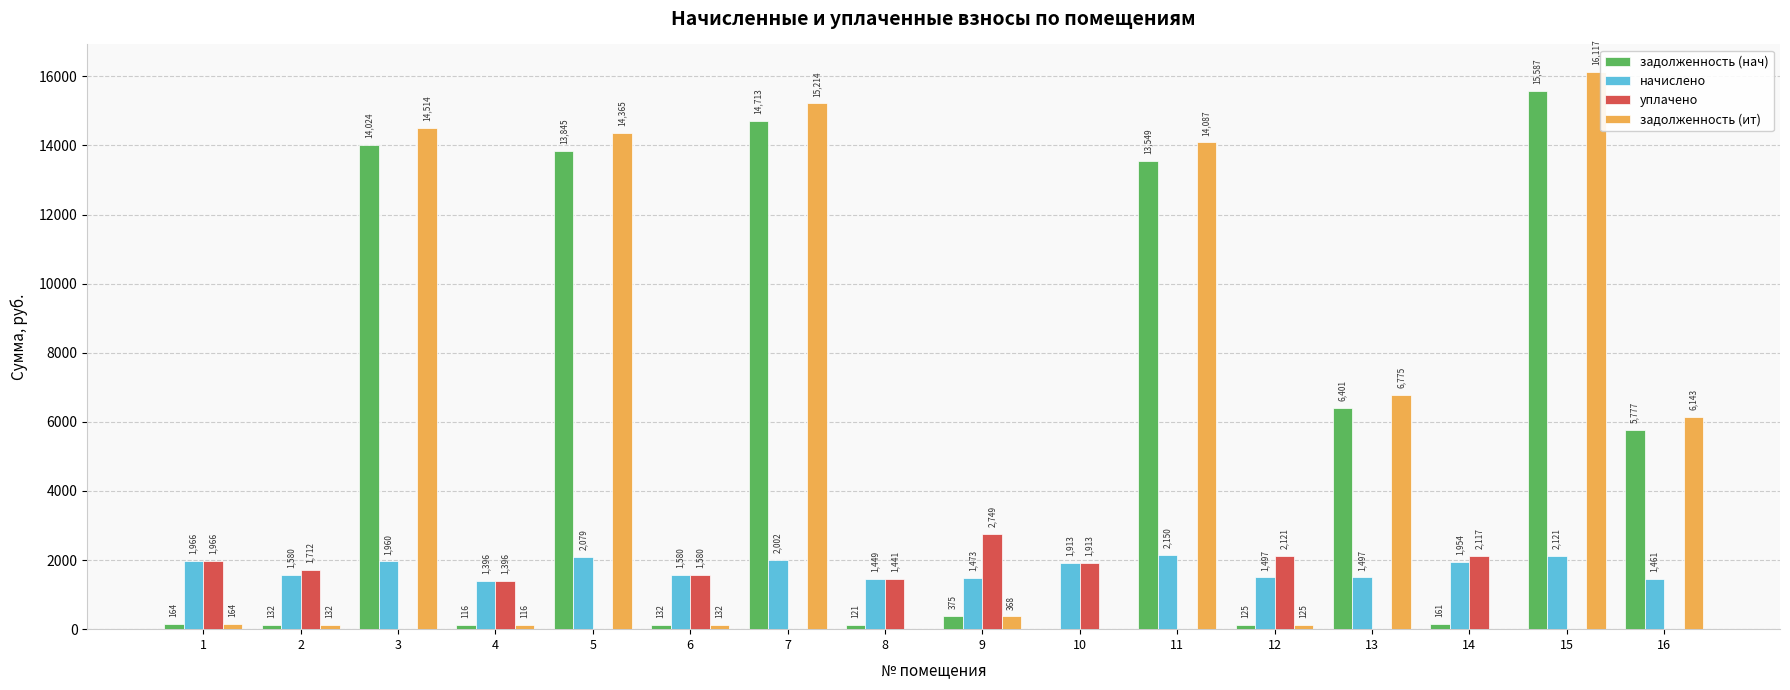

At which category is the sum across all series the highest?

15